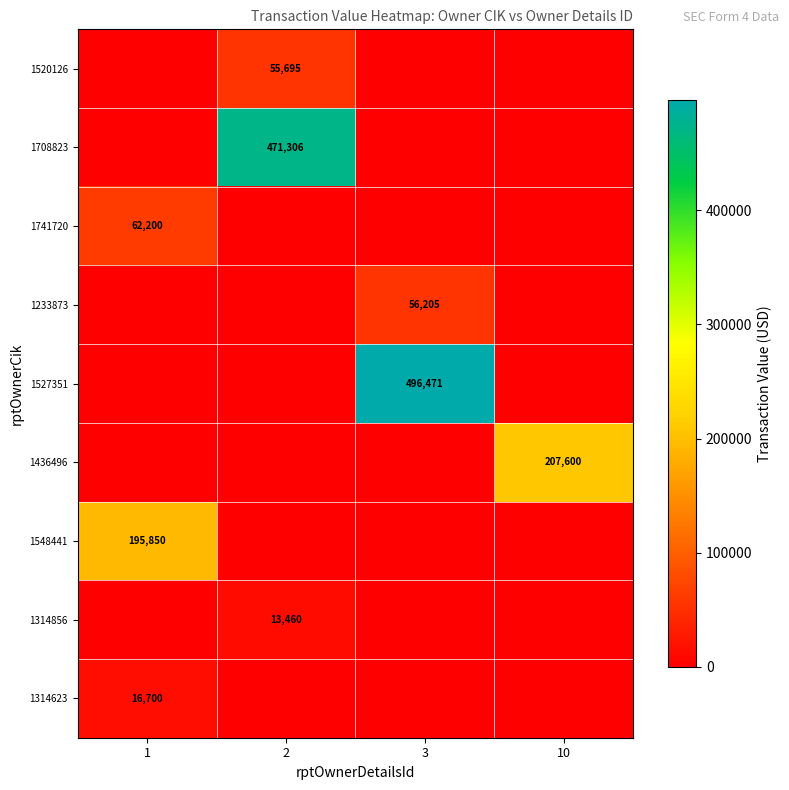

The 1520126 series shows 15536 at 2. True or false?

False